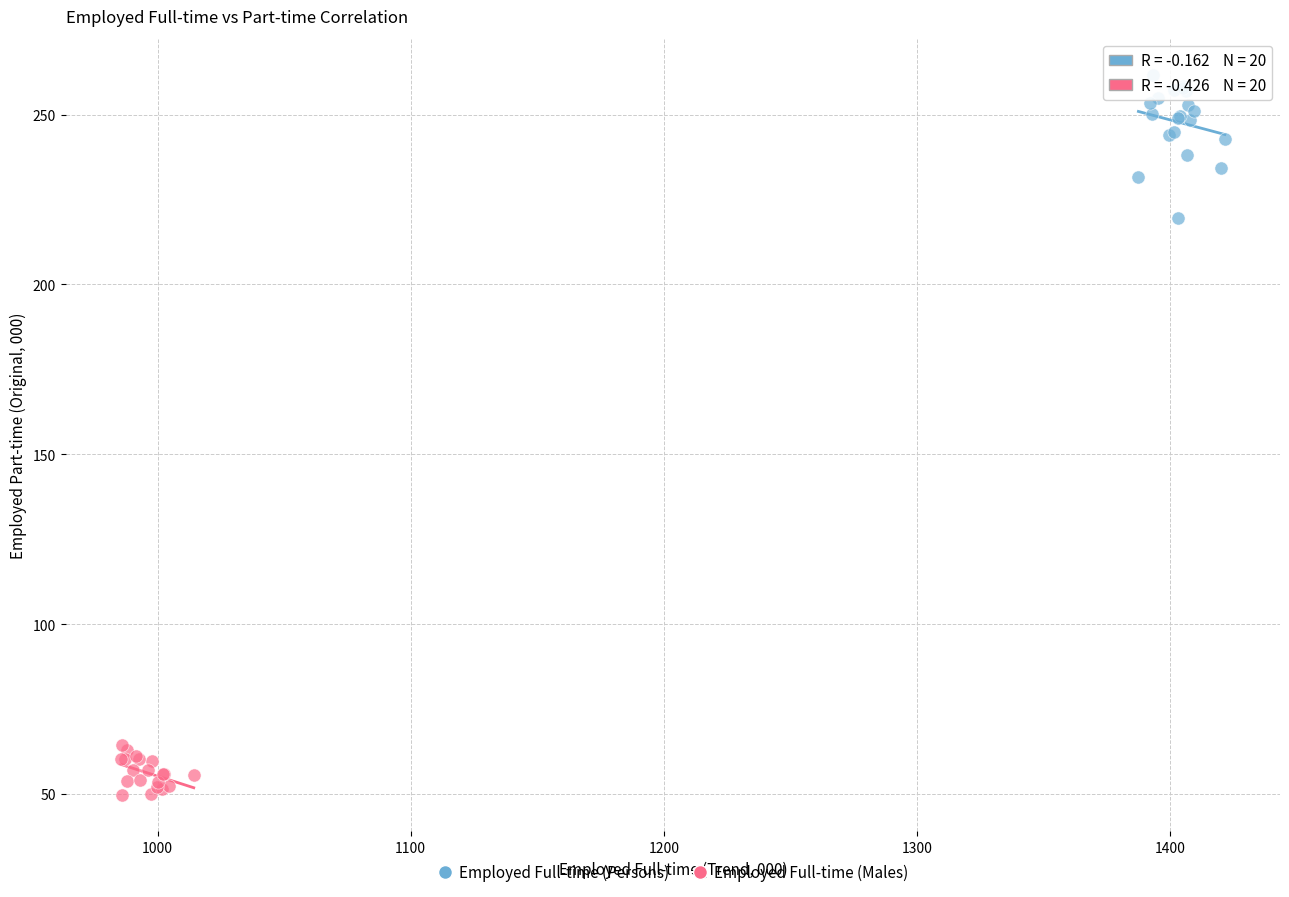

Which series contains the highest Y value?

Employed Full-time (Persons)